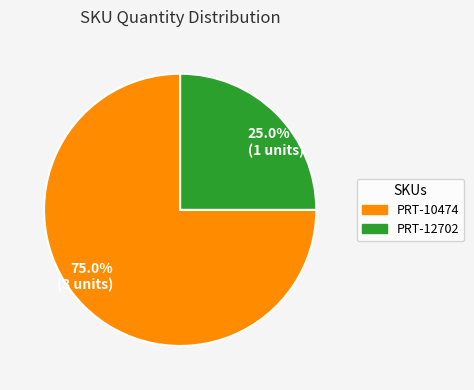

What percentage do 25.0% (1 units) and 75.0% (3 units) together represent?

100.0%